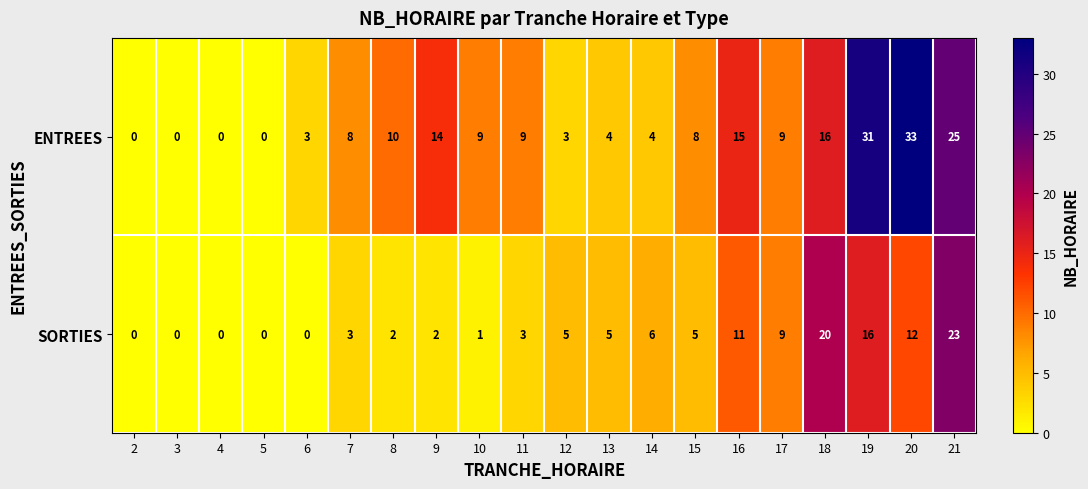

Which series changed the most between 10 and 21?

SORTIES